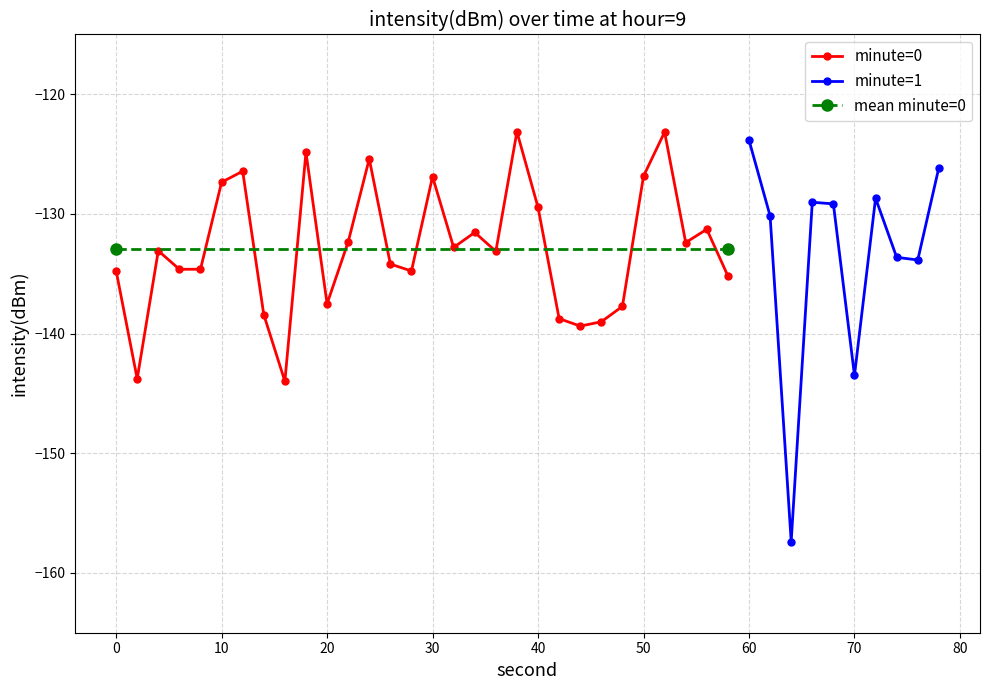

What is the maximum value for minute=0?

-123.1